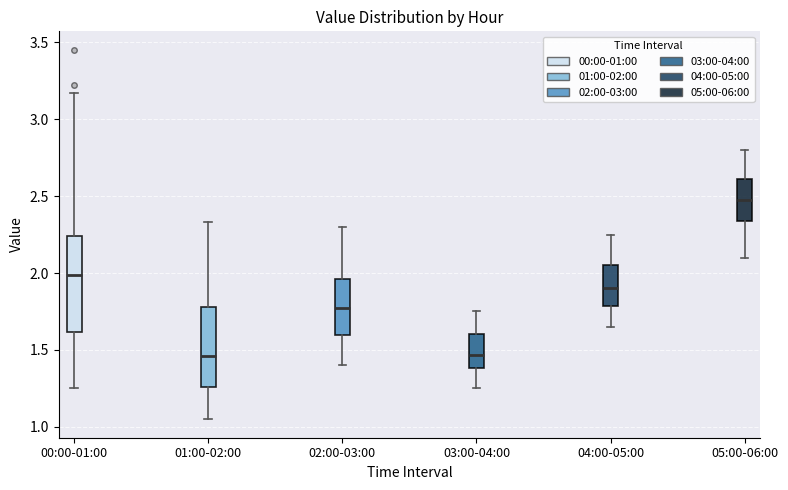

Which box has the highest median line?

05:00-06:00